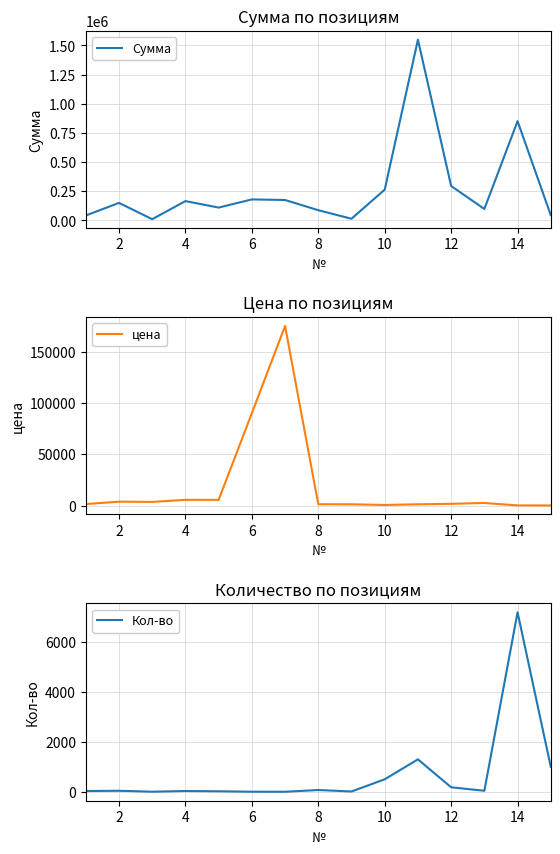

Where is the first local maximum for Сумма?

2